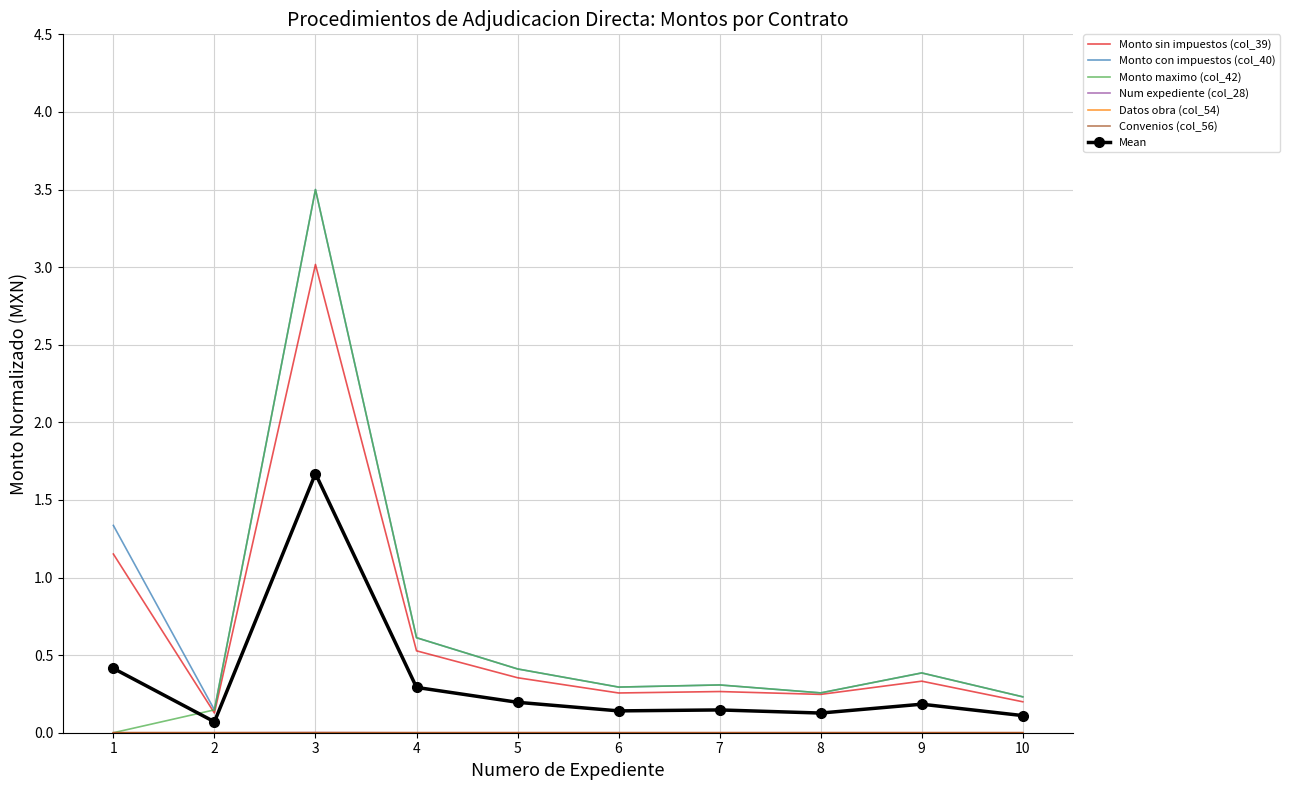

What is the greatest value displayed?

3.5